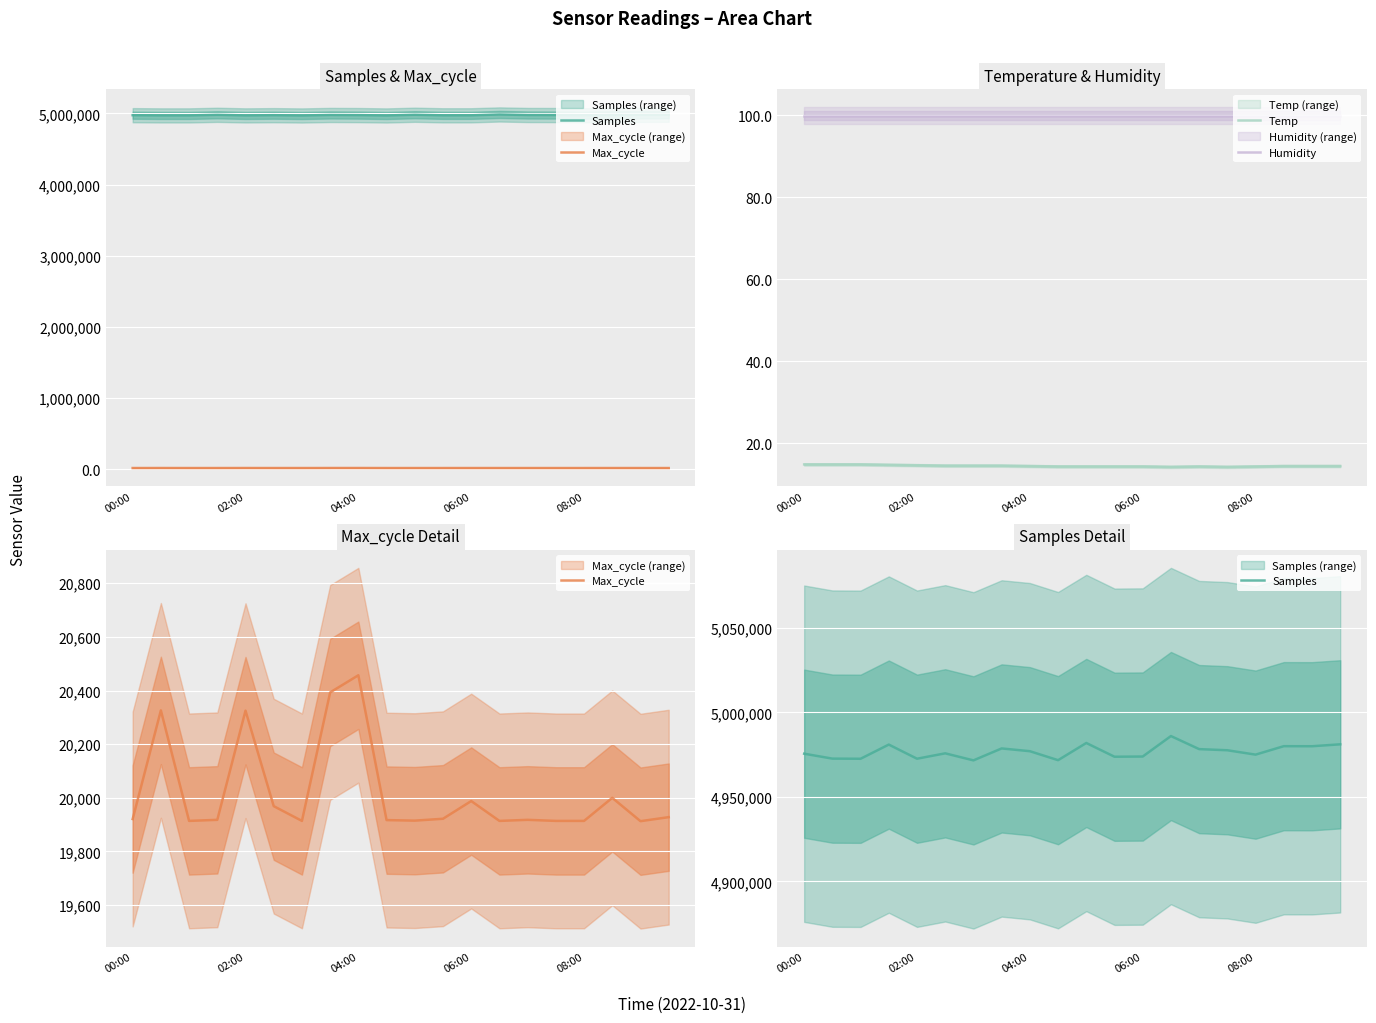

True or false: Humidity and Temp intersect in this chart.

False